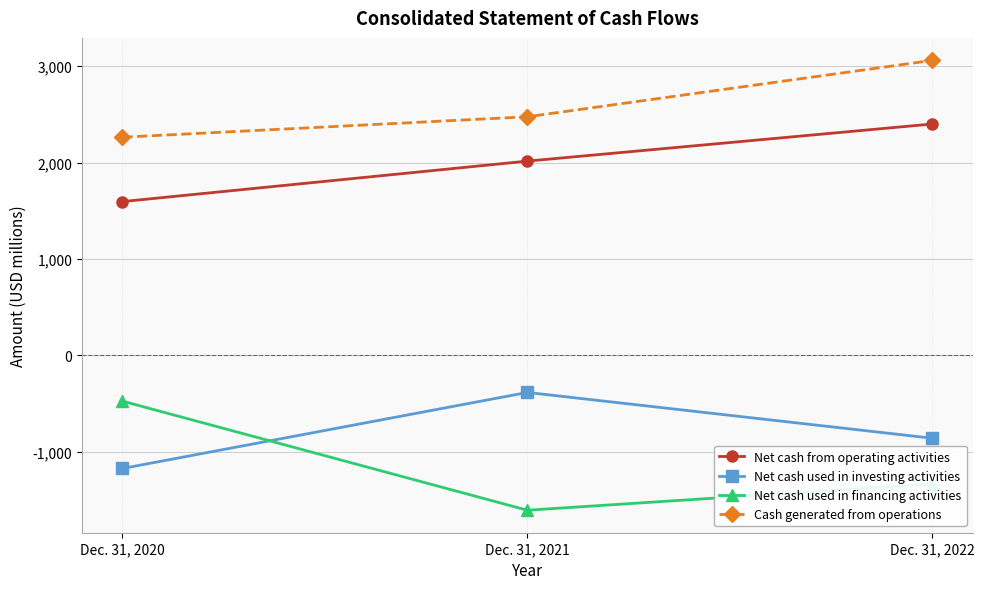

What is the minimum value shown in the chart?

-1606